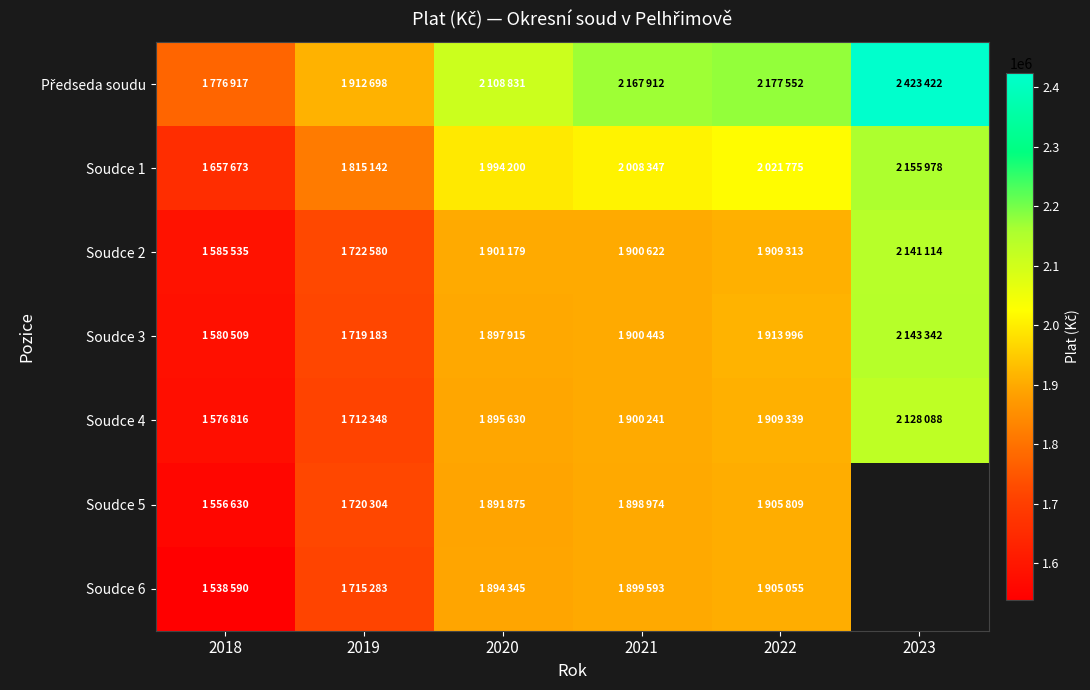

Rank the series at 2021 from lowest to highest value.

Soudce 5, Soudce 6, Soudce 4, Soudce 3, Soudce 2, Soudce 1, Předseda soudu